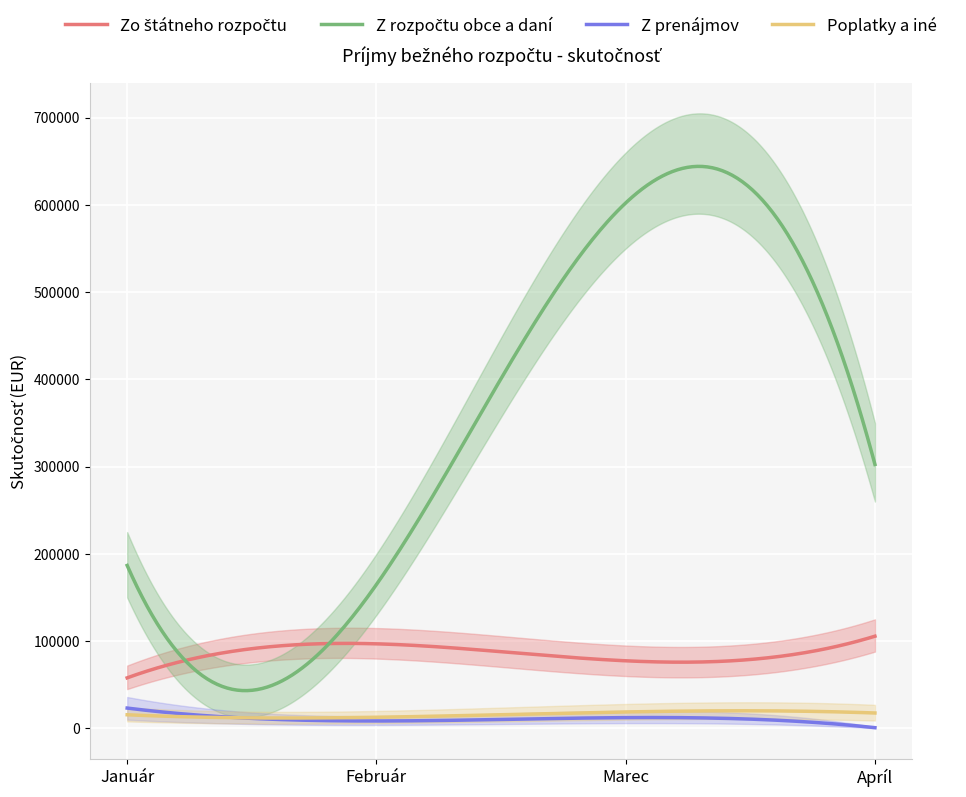

At how many categories does at least one series exceed 97278?

4